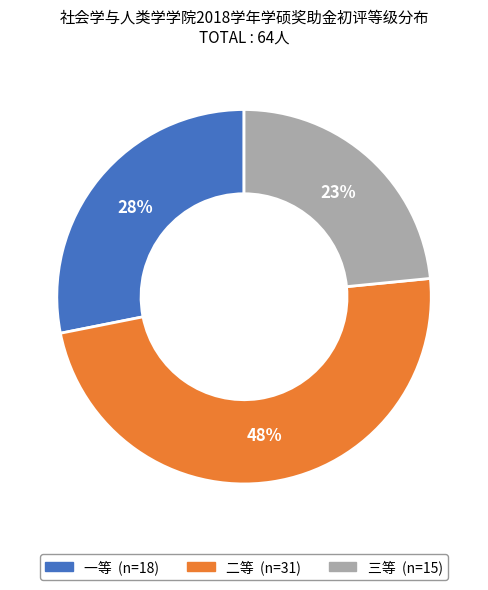

Rank the categories by value from highest to lowest.

二等, 一等, 三等